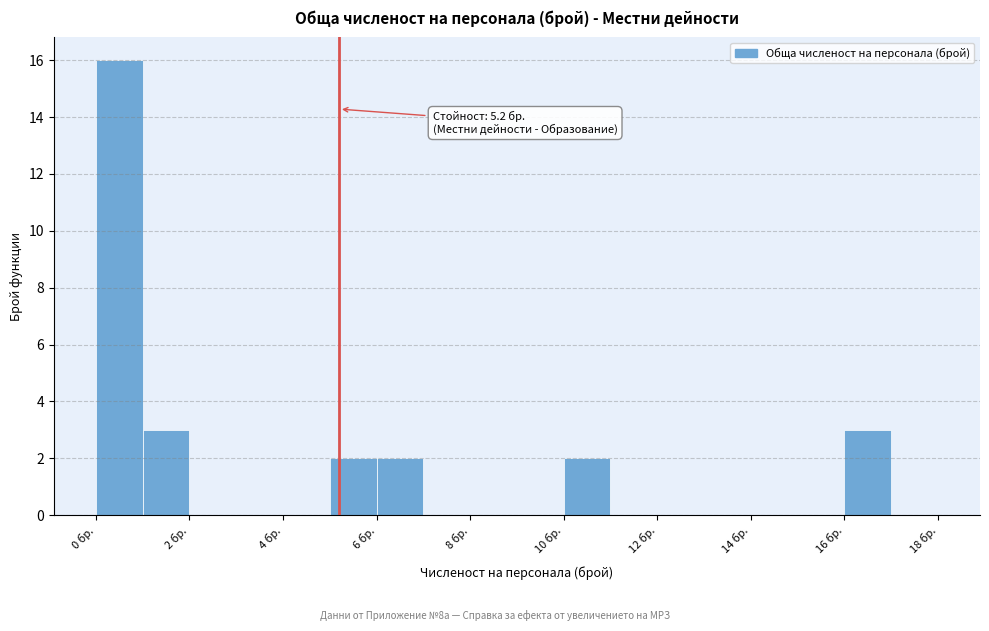

Which range on the x-axis has the tallest bar?

0 to 1